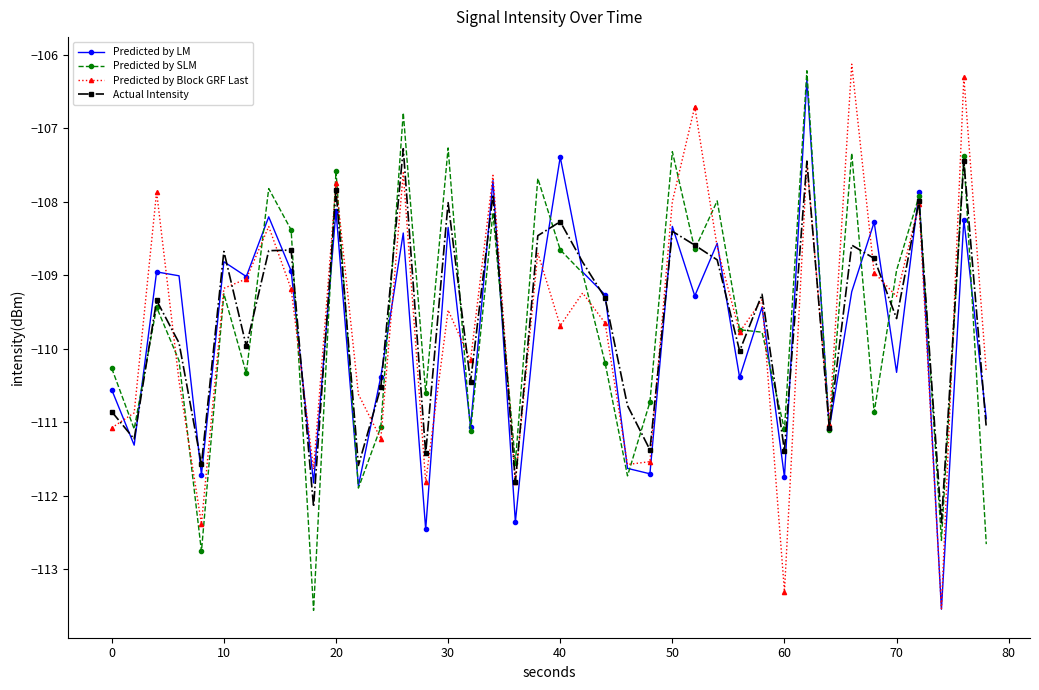

What is the average value of the Actual Intensity series?

-109.6